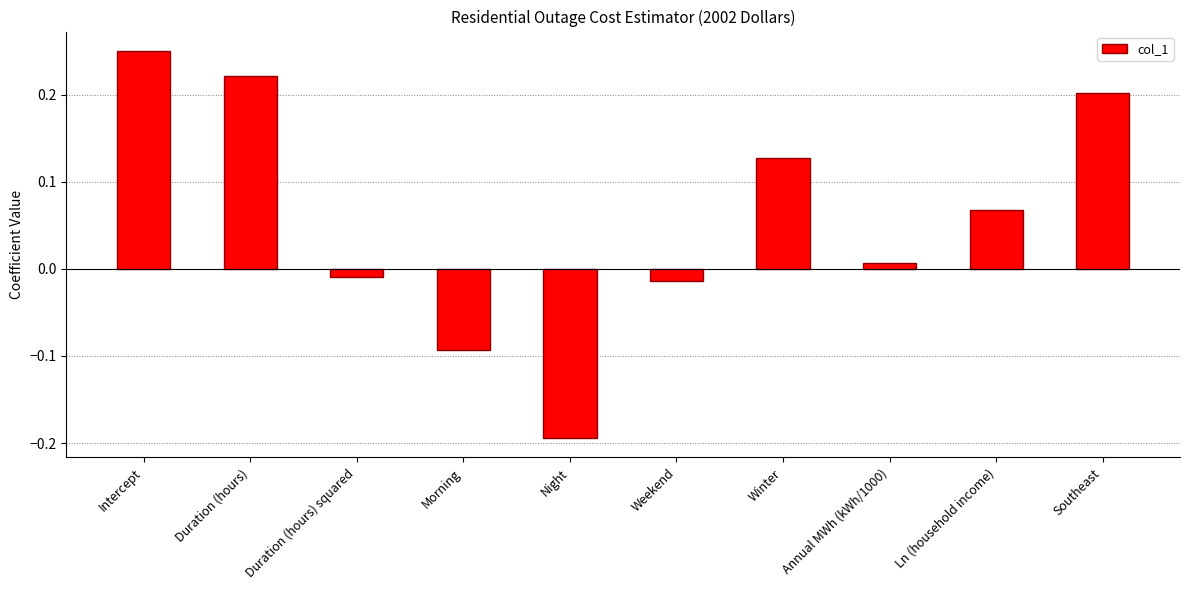

What is the change in value from Duration (hours) to Morning?

-0.3